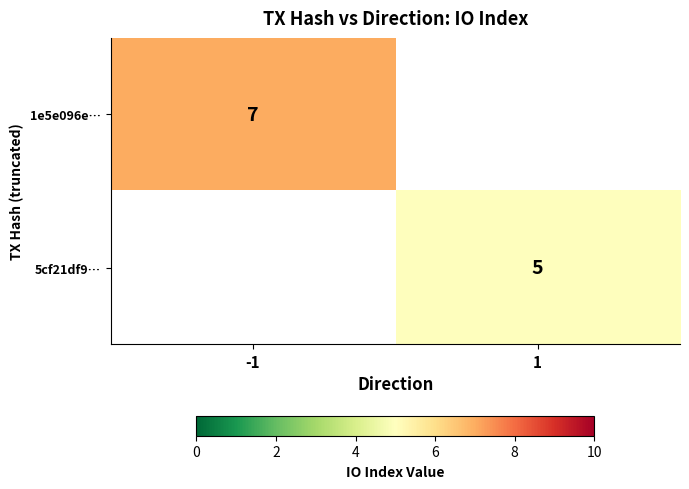

Is the value of 5cf21df9… at 1 greater than the value of 1e5e096e… at -1?

No